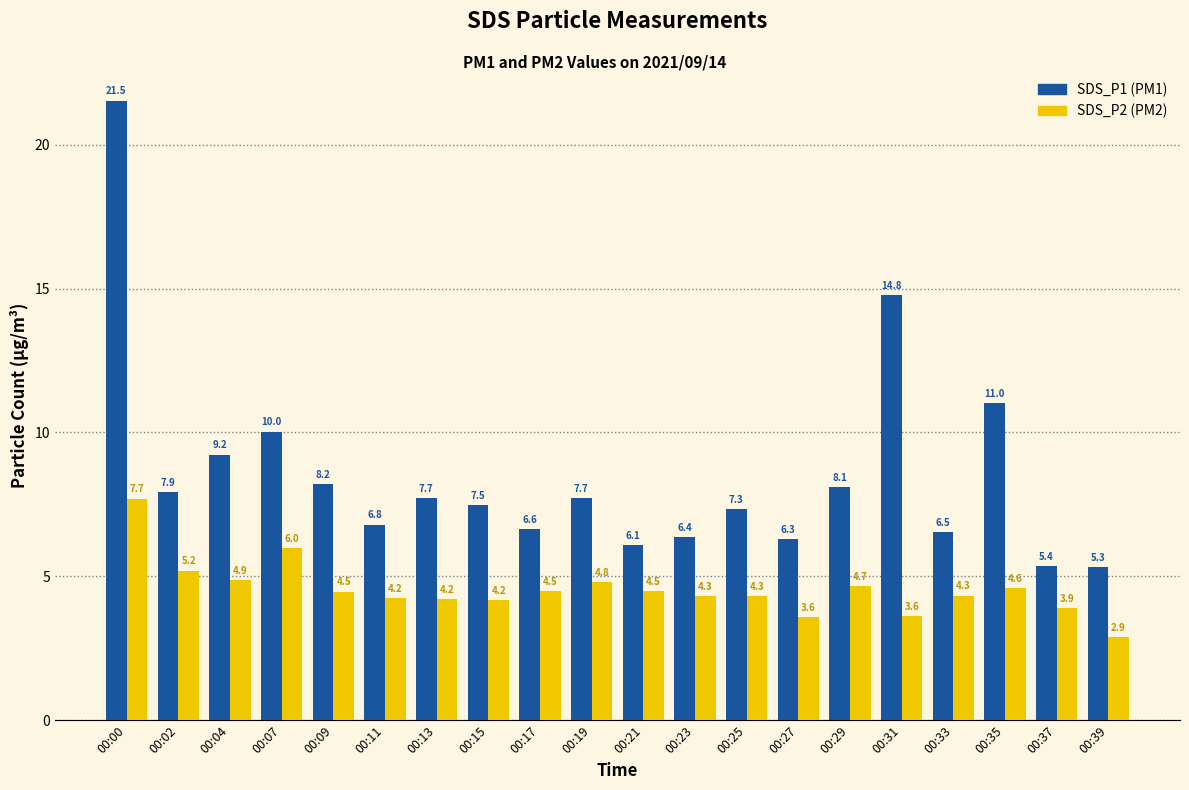

At which category is the sum across all series the highest?

00:00